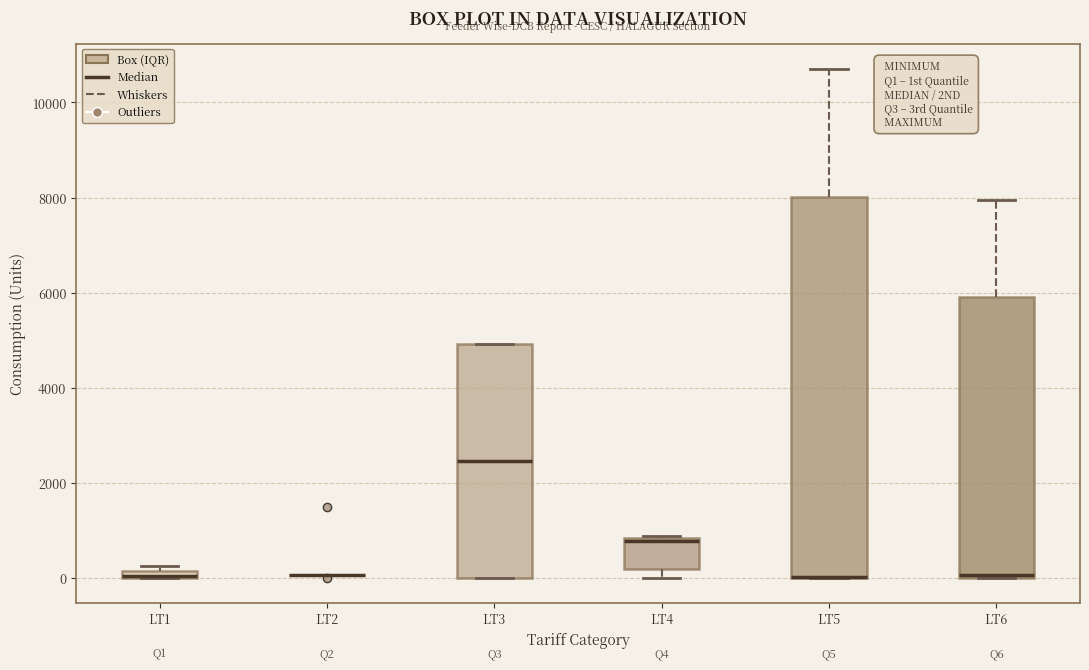

Which box is the tallest, from its lower edge to its upper edge?

LT5